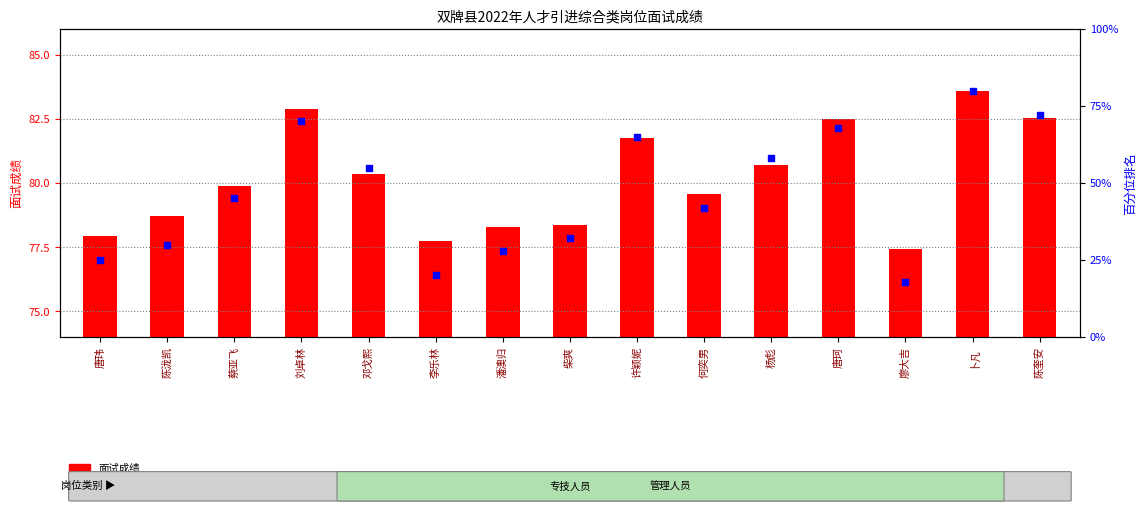

Which series reaches the minimum Y coordinate?

百分位排名